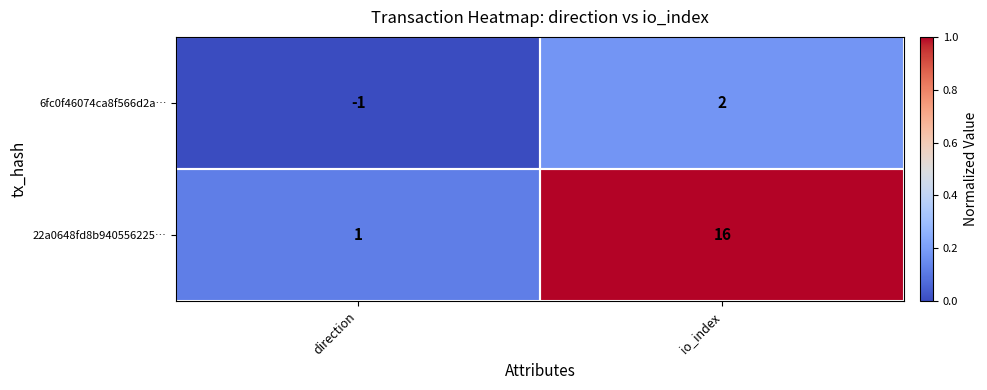

Which series changed the most between direction and io_index?

22a0648fd8b940556225…